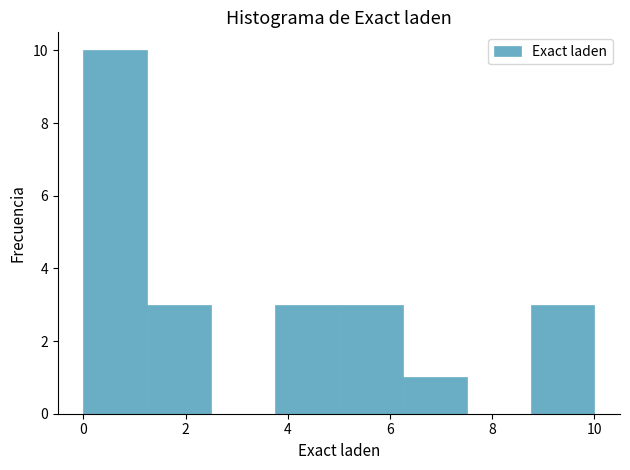

Reading left to right, list every bar in this chart as the range it spans on the x-axis followed by its height. Neither the bar edges nor the heights are printed on the chart, so give them approximately, as read against the axes.

0.00 to 1.25: 10
1.25 to 2.50: 3
2.50 to 3.75: 0
3.75 to 5.00: 3
5.00 to 6.25: 3
6.25 to 7.50: 1
7.50 to 8.75: 0
8.75 to 10.00: 3